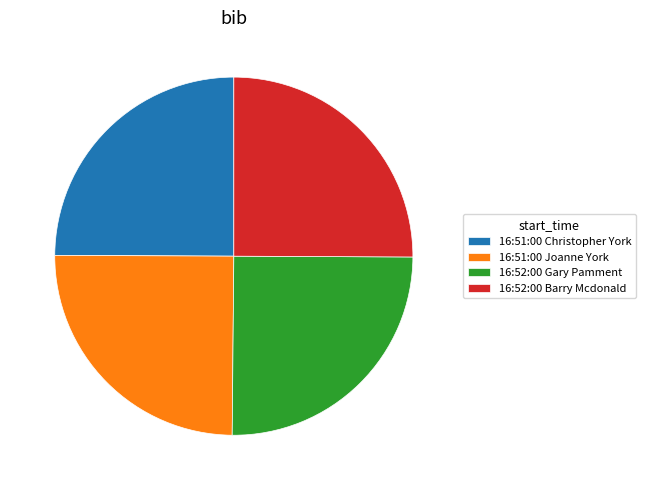

Approximately how many times larger is the value at 16:52:00 Barry Mcdonald compared to 16:51:00 Joanne York?

1.0